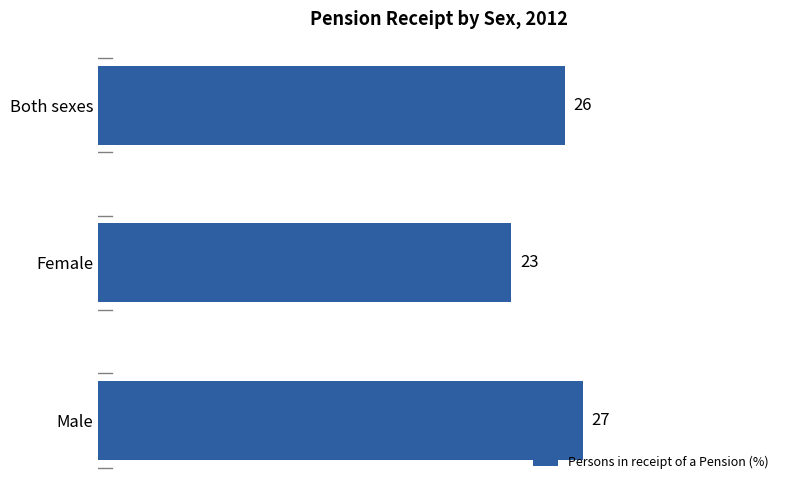

Does the chart contain stacked bars?

No